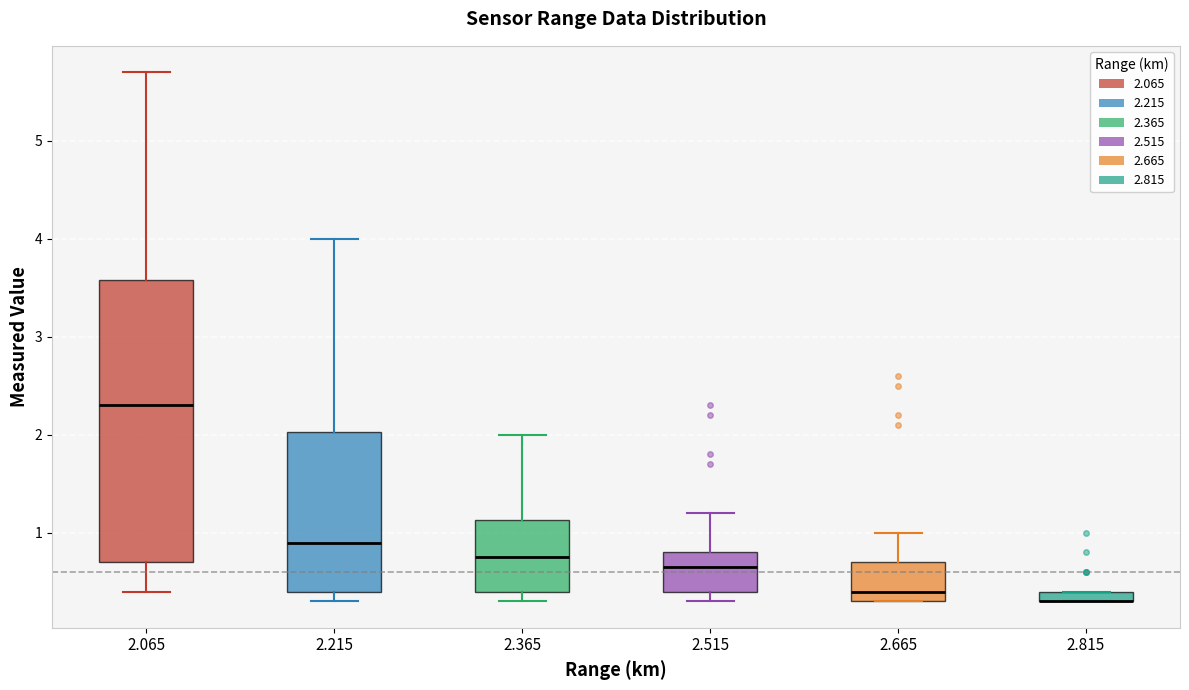

Where does the upper whisker of the box at x = 2.365 end on the y-axis? The values are not printed on the chart, so give them approximately, as read against the axis.

2.0